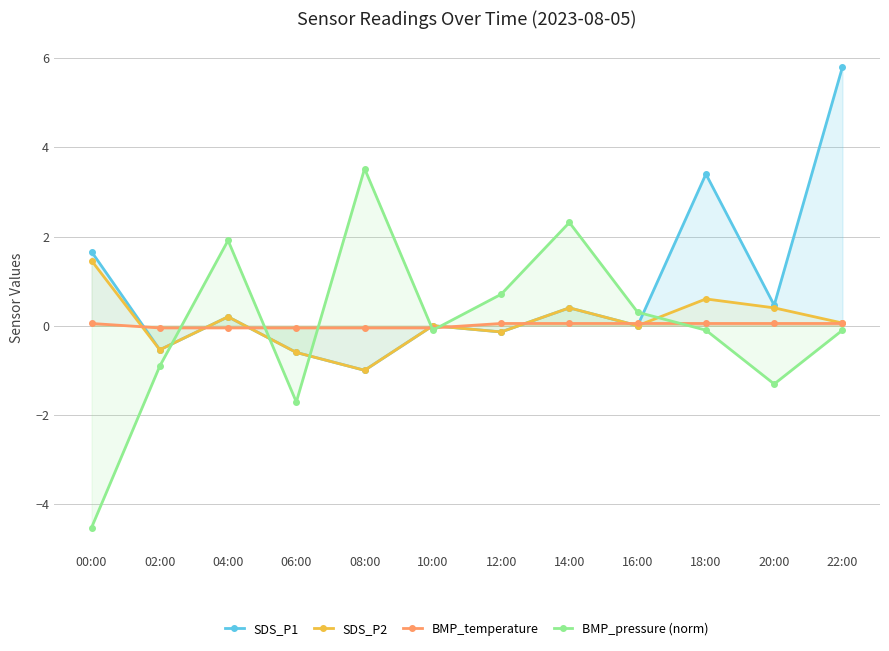

How many values in the BMP_pressure (norm) series exceed 0?

5